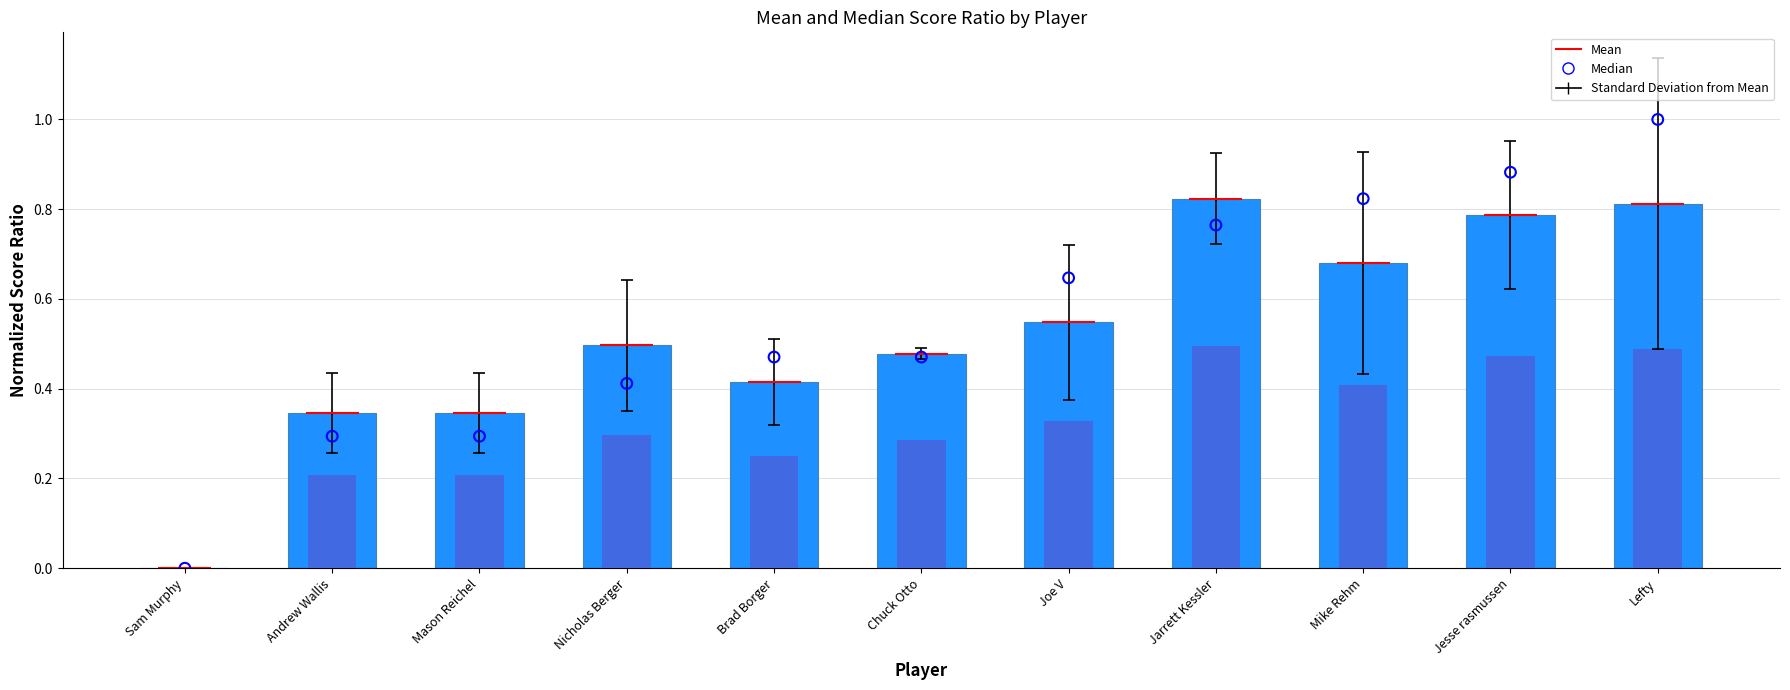

At how many categories does at least one series exceed 0?

10